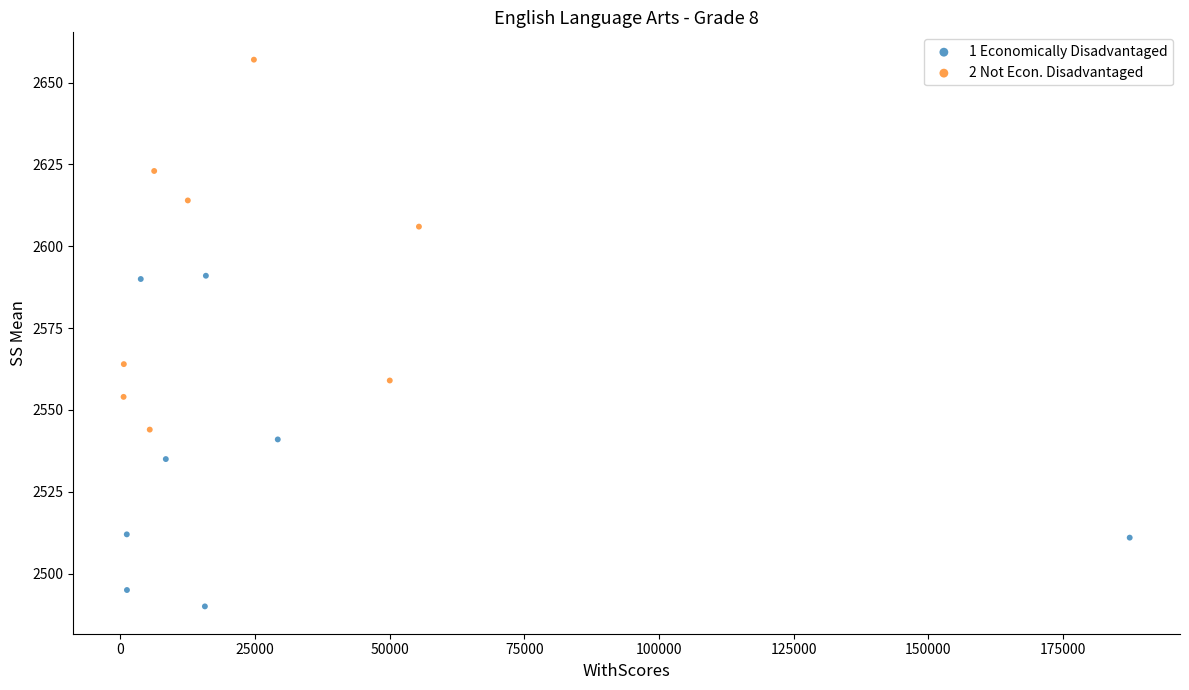

Which series contains the highest Y value?

2 Not Econ. Disadvantaged